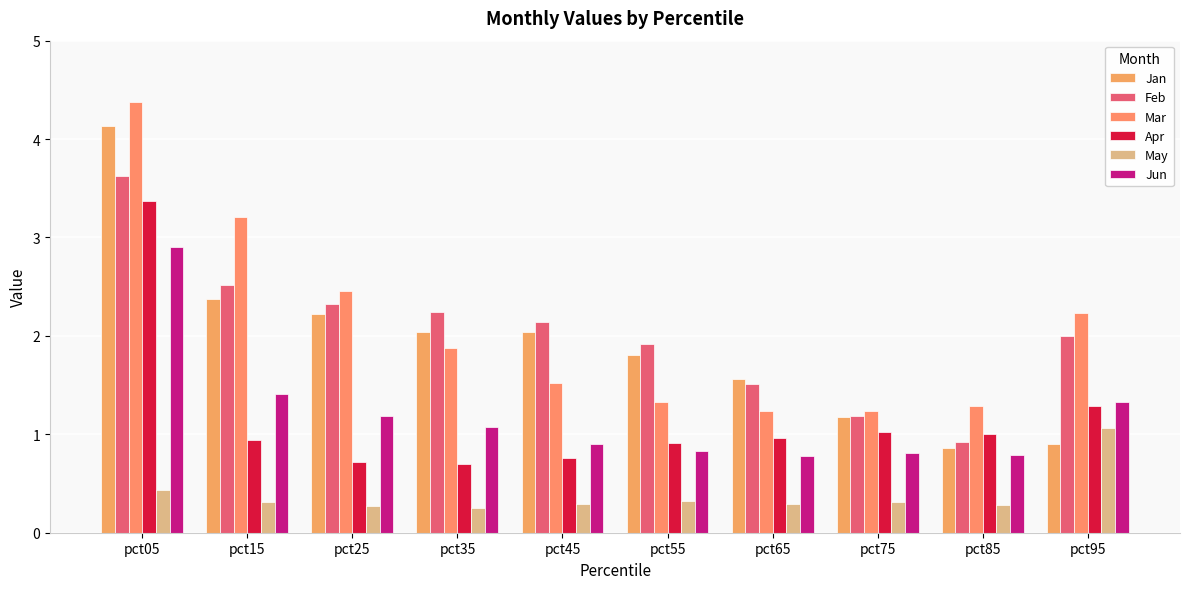

At which label does Jan first exceed 2?

pct05